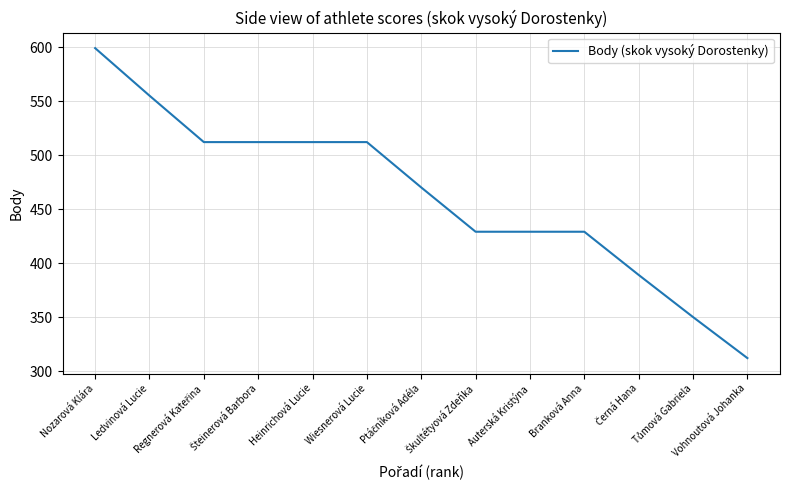

Which label corresponds to the smallest value in the chart?

Vohnoutová Johanka